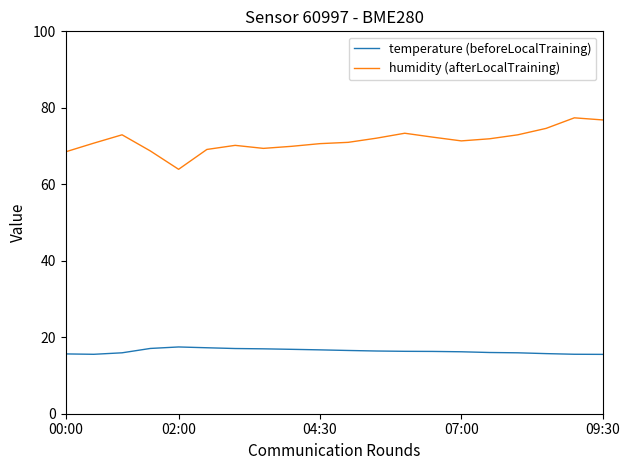

What is the greatest value displayed?

77.4